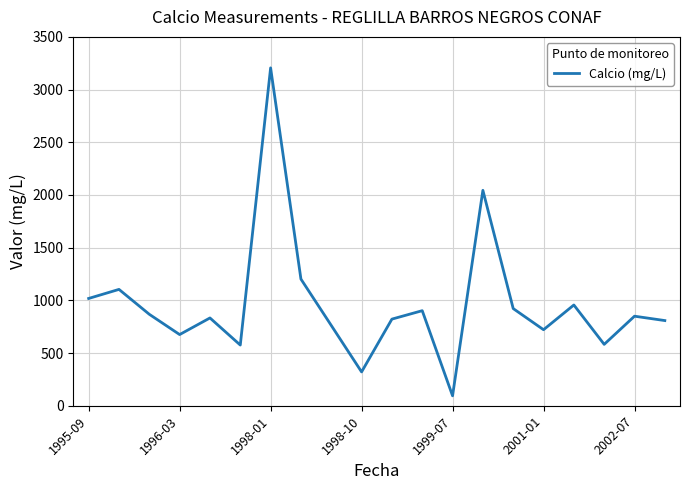

What is the difference between the maximum and minimum values?

3111.8